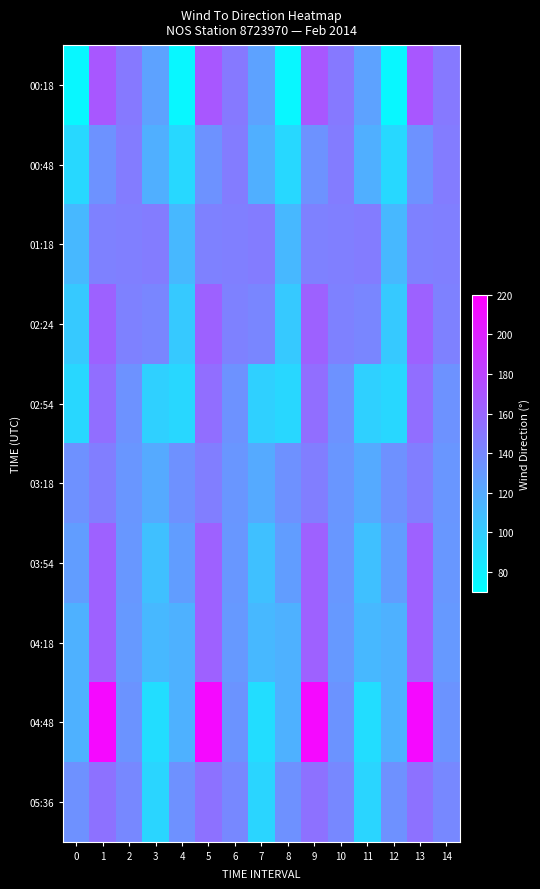

Rank the series at 11 from highest to lowest value.

01:18, 02:24, 00:18, 03:18, 00:48, 04:18, 03:54, 02:54, 05:36, 04:48